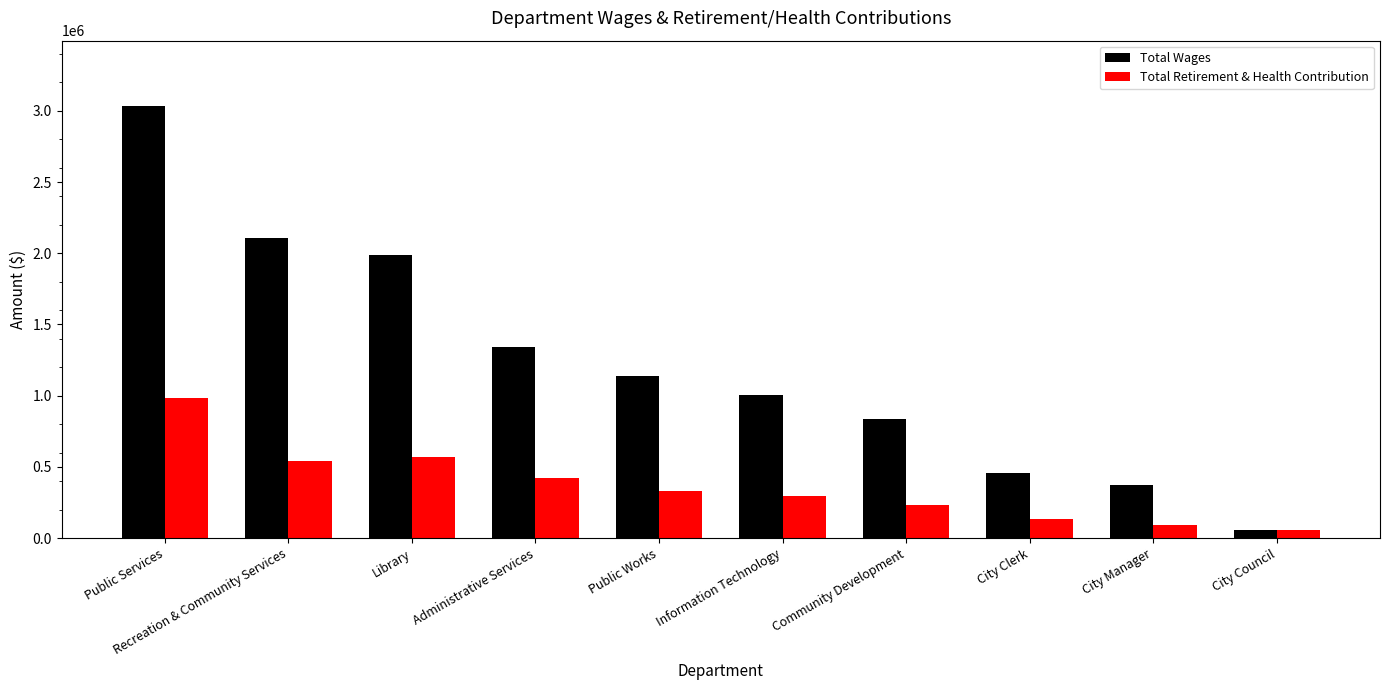

At which category is the sum across all series the highest?

Public Services